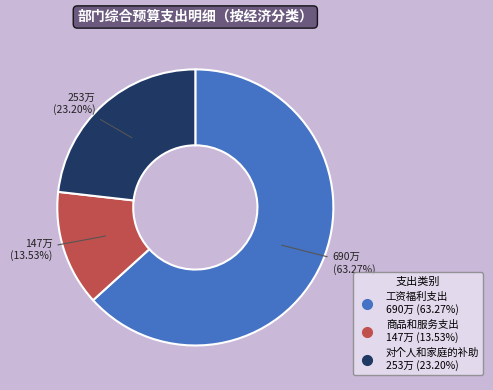

To the nearest percent, what portion does 商品和服务支出 represent?

14%